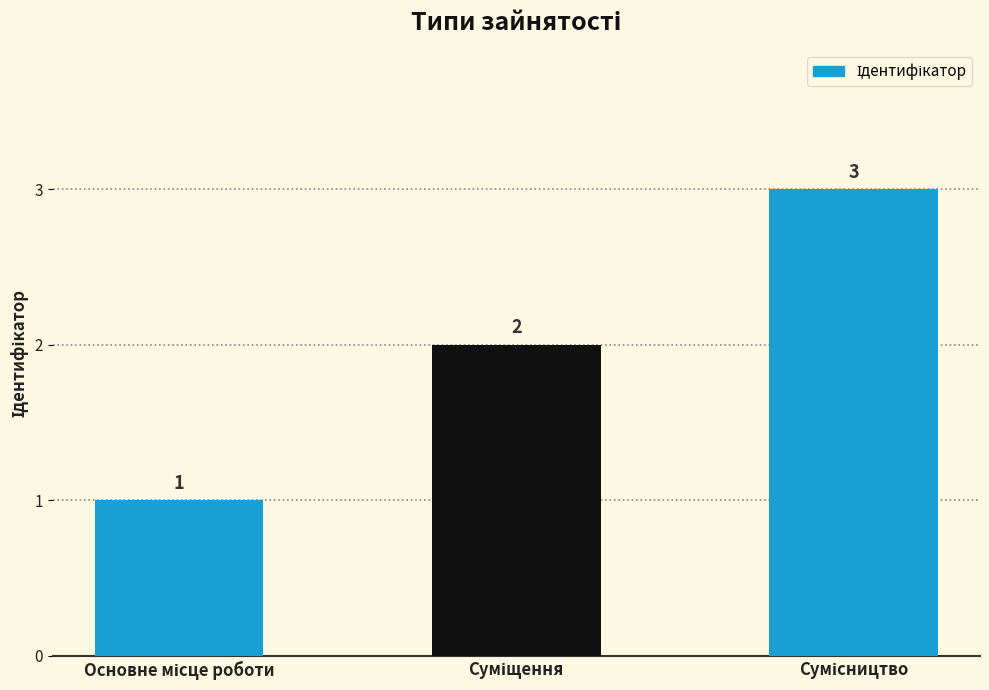

What is the greatest value displayed?

3